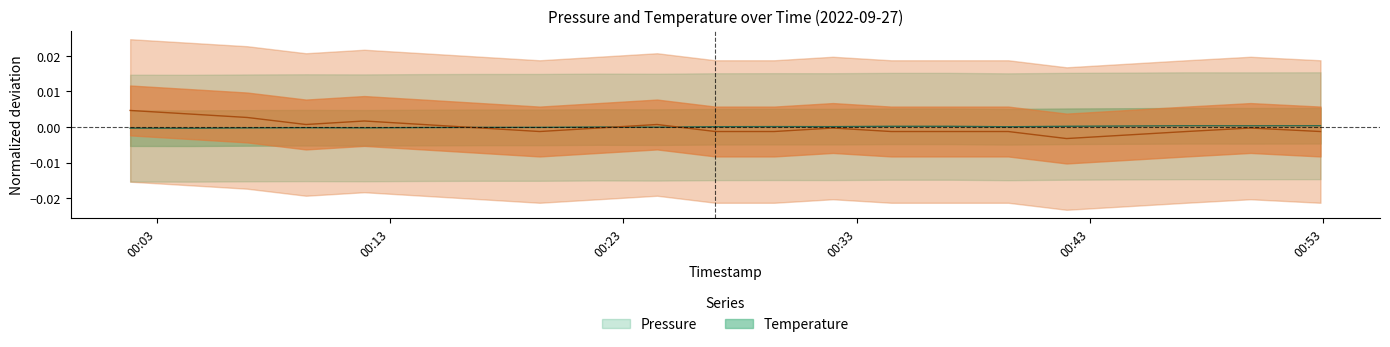

Which label corresponds to the largest value in the chart?

pressure